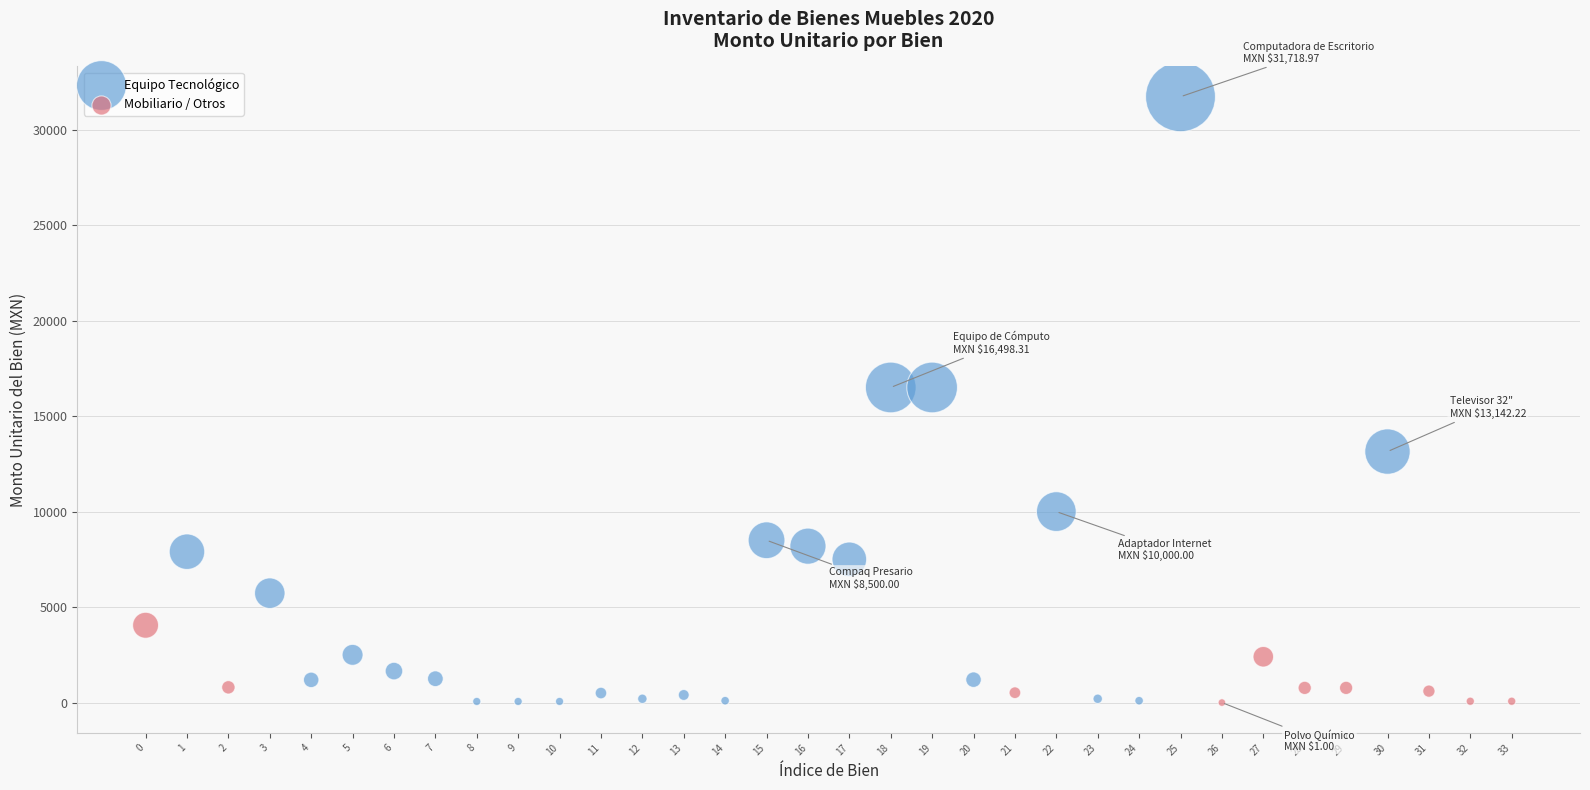

What are all the series names shown in the legend?

Equipo Tecnológico, Mobiliario / Otros